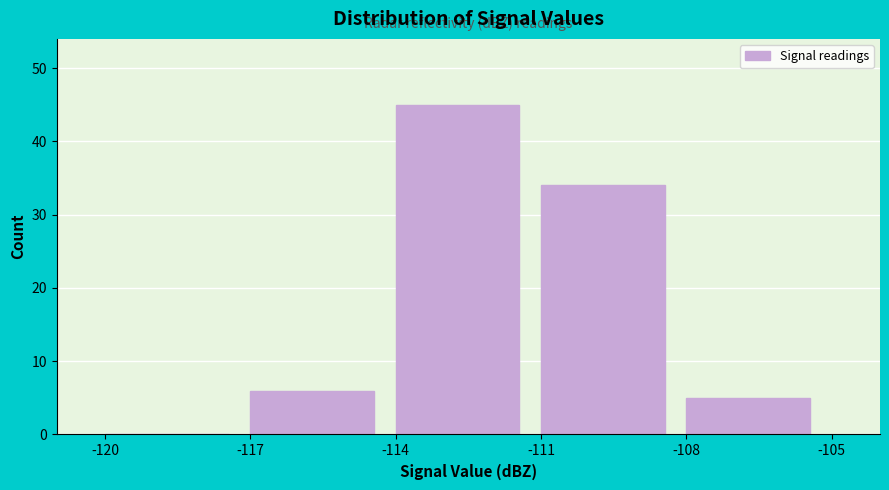

What is the height of the bar covering -114 to -111 on the x-axis? The values are not printed on the chart, so give them approximately, as read against the axis.

45